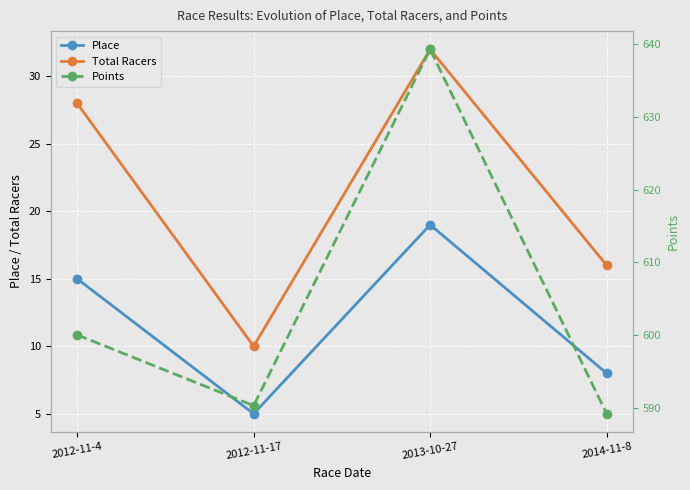

What is the difference between the second highest and minimum values in the Total Racers series?

18